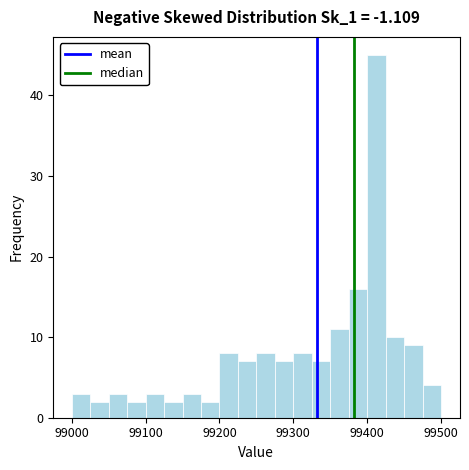

Around what value on the x-axis is the tallest bar? Give the approximate position of its centre, as read against the axis.

99410